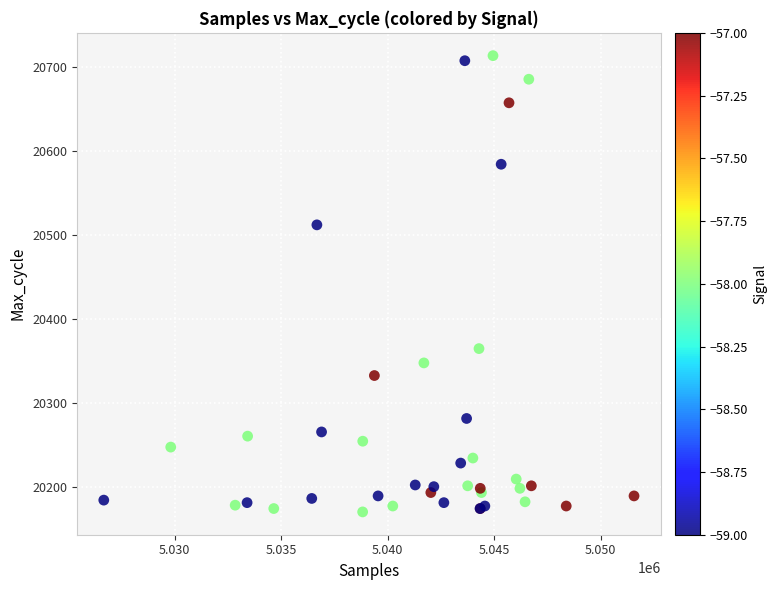

What Y value in the scatter plot is closest to 20442?

20512